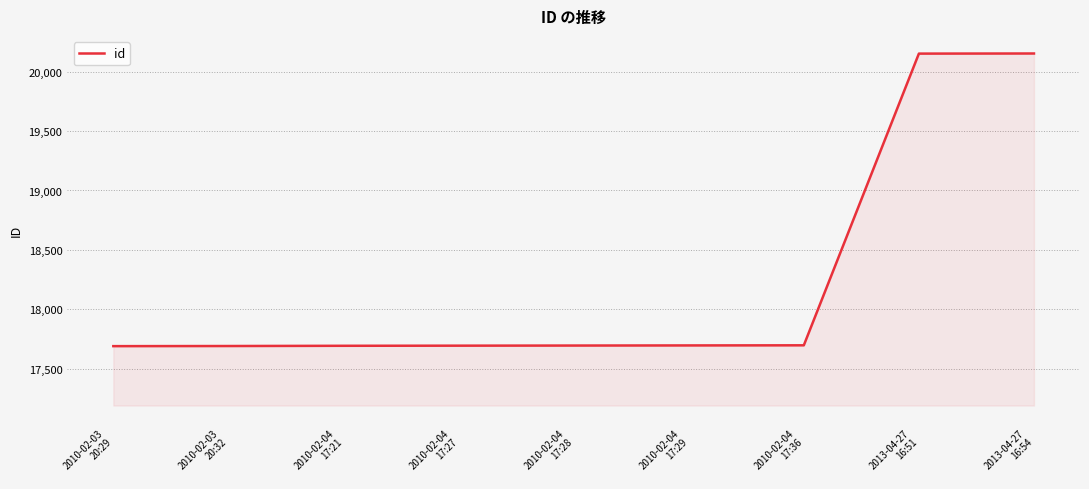

Does the chart display data point markers on the line(s)?

No